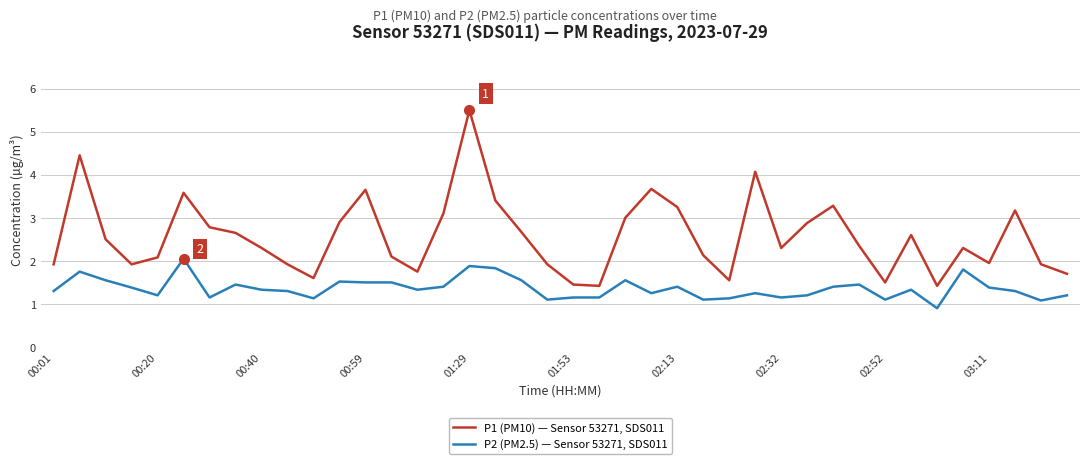

Which series has the largest range (max minus min)?

P1 (PM10) — Sensor 53271, SDS011